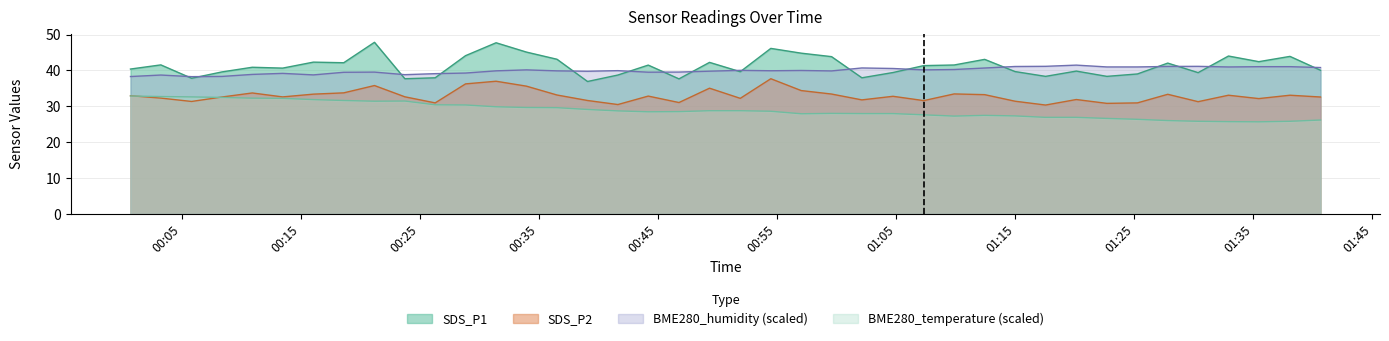

Reading right to left, what are all the values shown in this chart?

SDS_P1: 2022/03/26 01:40:39=40.0	2022/03/26 01:38:05=43.9	2022/03/26 01:35:28=42.4	2022/03/26 01:32:55=44.0	2022/03/26 01:30:22=39.4	2022/03/26 01:27:49=42.0	2022/03/26 01:25:16=39.0	2022/03/26 01:22:42=38.3	2022/03/26 01:20:08=39.8	2022/03/26 01:17:33=38.3	2022/03/26 01:14:59=39.7	2022/03/26 01:12:26=43.1	2022/03/26 01:09:52=41.5	2022/03/26 01:07:19=41.3	2022/03/26 01:04:44=39.4	2022/03/26 01:02:07=37.9	2022/03/26 00:59:34=43.8	2022/03/26 00:57:01=44.8	2022/03/26 00:54:28=46.1	2022/03/26 00:51:54=39.6	2022/03/26 00:49:19=42.2	2022/03/26 00:46:45=37.6	2022/03/26 00:44:10=41.5	2022/03/26 00:41:37=38.7	2022/03/26 00:39:04=36.9	2022/03/26 00:36:30=43.1	2022/03/26 00:33:56=45.1	2022/03/26 00:31:23=47.7	2022/03/26 00:28:49=44.1	2022/03/26 00:26:16=37.9	2022/03/26 00:23:43=37.7	2022/03/26 00:21:10=47.8	2022/03/26 00:18:35=42.1	2022/03/26 00:16:02=42.3	2022/03/26 00:13:27=40.6	2022/03/26 00:10:54=40.9	2022/03/26 00:08:21=39.6	2022/03/26 00:05:48=37.8	2022/03/26 00:03:13=41.5	2022/03/26 00:00:40=40.4
SDS_P2: 2022/03/26 01:40:39=32.6	2022/03/26 01:38:05=33.1	2022/03/26 01:35:28=32.1	2022/03/26 01:32:55=33.1	2022/03/26 01:30:22=31.3	2022/03/26 01:27:49=33.3	2022/03/26 01:25:16=30.9	2022/03/26 01:22:42=30.8	2022/03/26 01:20:08=31.9	2022/03/26 01:17:33=30.3	2022/03/26 01:14:59=31.4	2022/03/26 01:12:26=33.2	2022/03/26 01:09:52=33.4	2022/03/26 01:07:19=31.6	2022/03/26 01:04:44=32.8	2022/03/26 01:02:07=31.8	2022/03/26 00:59:34=33.4	2022/03/26 00:57:01=34.4	2022/03/26 00:54:28=37.7	2022/03/26 00:51:54=32.2	2022/03/26 00:49:19=35.0	2022/03/26 00:46:45=31.0	2022/03/26 00:44:10=32.8	2022/03/26 00:41:37=30.5	2022/03/26 00:39:04=31.6	2022/03/26 00:36:30=33.1	2022/03/26 00:33:56=35.6	2022/03/26 00:31:23=37.0	2022/03/26 00:28:49=36.2	2022/03/26 00:26:16=30.9	2022/03/26 00:23:43=32.6	2022/03/26 00:21:10=35.8	2022/03/26 00:18:35=33.7	2022/03/26 00:16:02=33.4	2022/03/26 00:13:27=32.6	2022/03/26 00:10:54=33.7	2022/03/26 00:08:21=32.6	2022/03/26 00:05:48=31.3	2022/03/26 00:03:13=32.3	2022/03/26 00:00:40=32.9
BME280_temperature: 2022/03/26 01:40:39=26.2	2022/03/26 01:38:05=25.8	2022/03/26 01:35:28=25.6	2022/03/26 01:32:55=25.7	2022/03/26 01:30:22=25.8	2022/03/26 01:27:49=26.0	2022/03/26 01:25:16=26.3	2022/03/26 01:22:42=26.6	2022/03/26 01:20:08=26.9	2022/03/26 01:17:33=26.9	2022/03/26 01:14:59=27.3	2022/03/26 01:12:26=27.5	2022/03/26 01:09:52=27.2	2022/03/26 01:07:19=27.6	2022/03/26 01:04:44=27.9	2022/03/26 01:02:07=27.9	2022/03/26 00:59:34=28.0	2022/03/26 00:57:01=27.9	2022/03/26 00:54:28=28.6	2022/03/26 00:51:54=28.8	2022/03/26 00:49:19=28.8	2022/03/26 00:46:45=28.5	2022/03/26 00:44:10=28.5	2022/03/26 00:41:37=28.7	2022/03/26 00:39:04=29.1	2022/03/26 00:36:30=29.6	2022/03/26 00:33:56=29.6	2022/03/26 00:31:23=29.8	2022/03/26 00:28:49=30.4	2022/03/26 00:26:16=30.4	2022/03/26 00:23:43=31.4	2022/03/26 00:21:10=31.4	2022/03/26 00:18:35=31.6	2022/03/26 00:16:02=31.9	2022/03/26 00:13:27=32.2	2022/03/26 00:10:54=32.2	2022/03/26 00:08:21=32.5	2022/03/26 00:05:48=32.6	2022/03/26 00:03:13=32.7	2022/03/26 00:00:40=32.9
BME280_humidity: 2022/03/26 01:40:39=40.8	2022/03/26 01:38:05=41.0	2022/03/26 01:35:28=41.0	2022/03/26 01:32:55=40.9	2022/03/26 01:30:22=41.1	2022/03/26 01:27:49=41.1	2022/03/26 01:25:16=41.0	2022/03/26 01:22:42=41.0	2022/03/26 01:20:08=41.5	2022/03/26 01:17:33=41.1	2022/03/26 01:14:59=41.1	2022/03/26 01:12:26=40.7	2022/03/26 01:09:52=40.2	2022/03/26 01:07:19=40.1	2022/03/26 01:04:44=40.5	2022/03/26 01:02:07=40.7	2022/03/26 00:59:34=39.8	2022/03/26 00:57:01=40.0	2022/03/26 00:54:28=39.9	2022/03/26 00:51:54=40.0	2022/03/26 00:49:19=39.8	2022/03/26 00:46:45=39.5	2022/03/26 00:44:10=39.5	2022/03/26 00:41:37=39.9	2022/03/26 00:39:04=39.8	2022/03/26 00:36:30=39.9	2022/03/26 00:33:56=40.1	2022/03/26 00:31:23=39.9	2022/03/26 00:28:49=39.3	2022/03/26 00:26:16=39.1	2022/03/26 00:23:43=38.8	2022/03/26 00:21:10=39.5	2022/03/26 00:18:35=39.5	2022/03/26 00:16:02=38.7	2022/03/26 00:13:27=39.2	2022/03/26 00:10:54=38.9	2022/03/26 00:08:21=38.3	2022/03/26 00:05:48=38.2	2022/03/26 00:03:13=38.7	2022/03/26 00:00:40=38.3